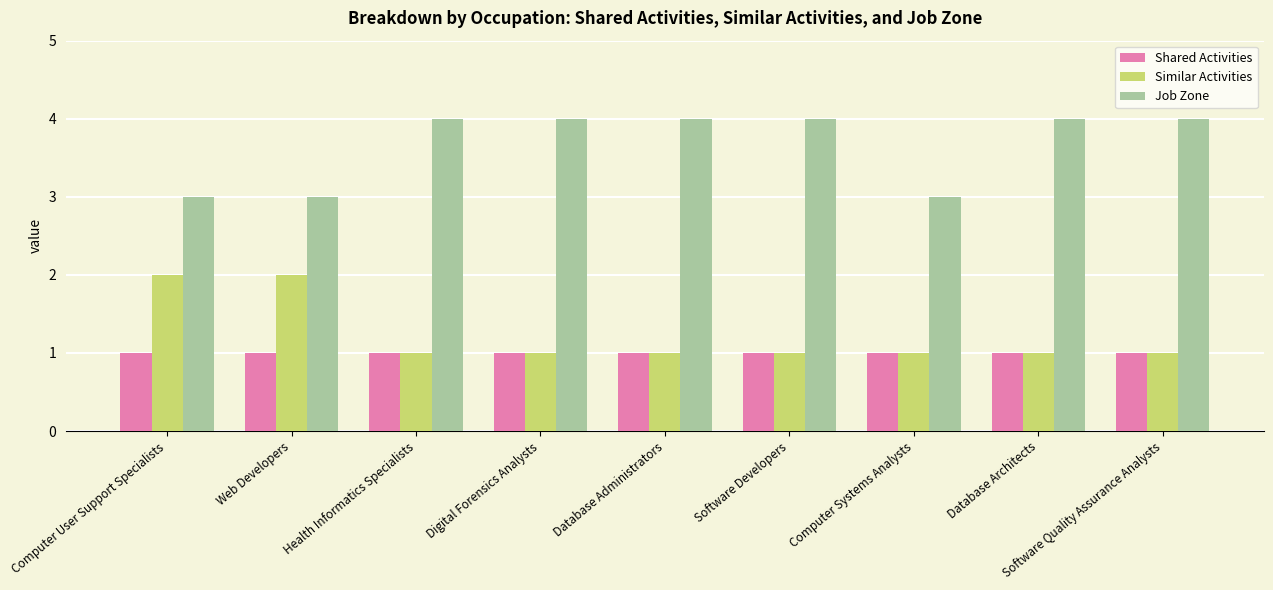

How many distinct data groups are displayed?

3